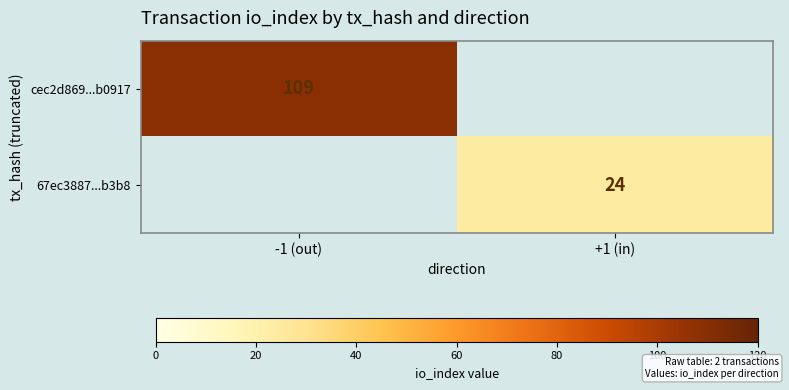

Is the value of 67ec3887...b3b8 at +1 (in) greater than the value of cec2d869...b0917 at -1 (out)?

No